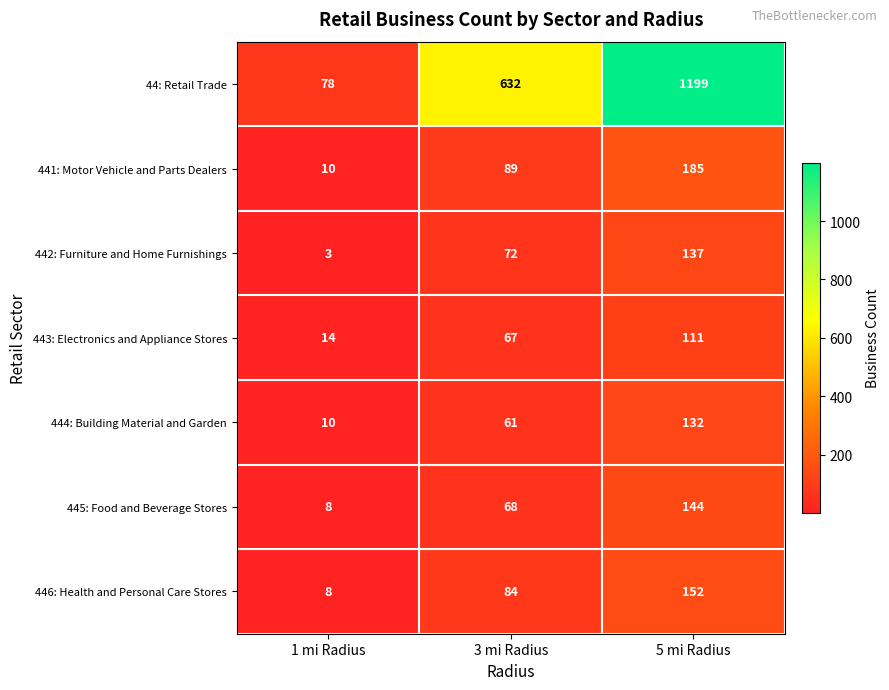

What is the difference between the highest and lowest values at 1 mi Radius?

75